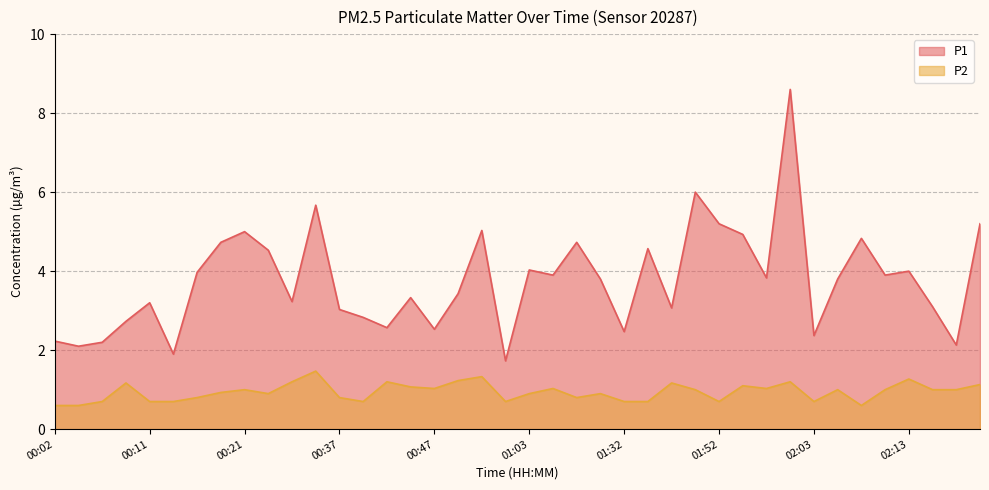

What is the maximum value for P2?

1.5